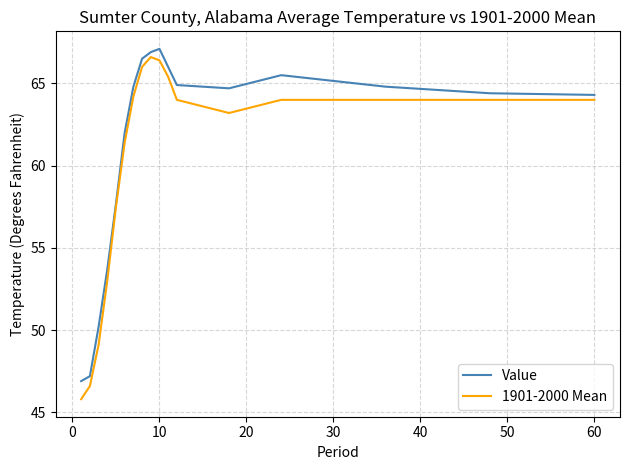

True or false: Value and 1901-2000 Mean intersect in this chart.

False